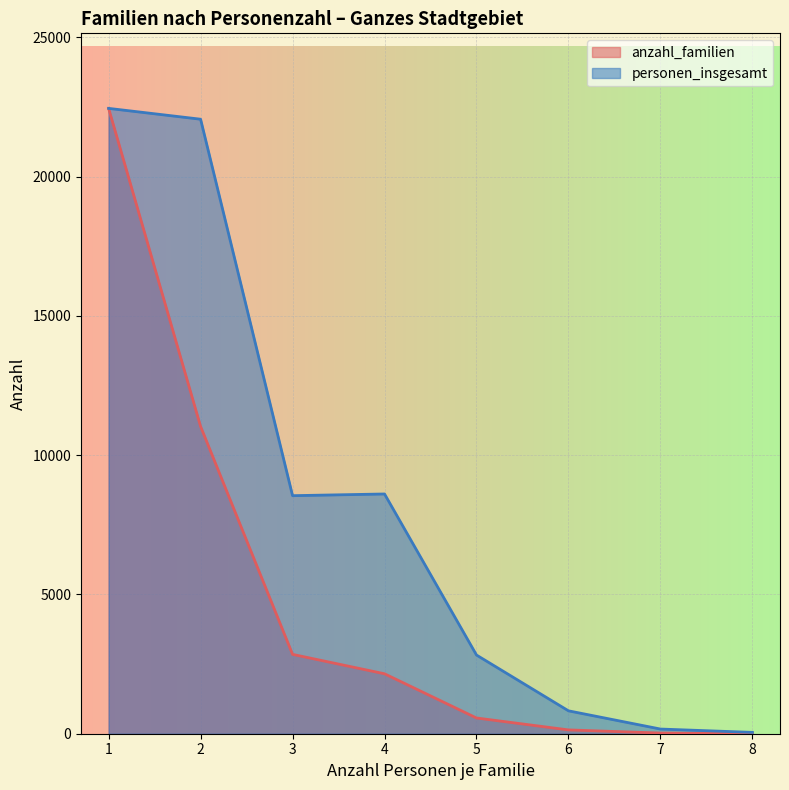

What is the difference between the maximum and minimum values in the personen_insgesamt series?

22405